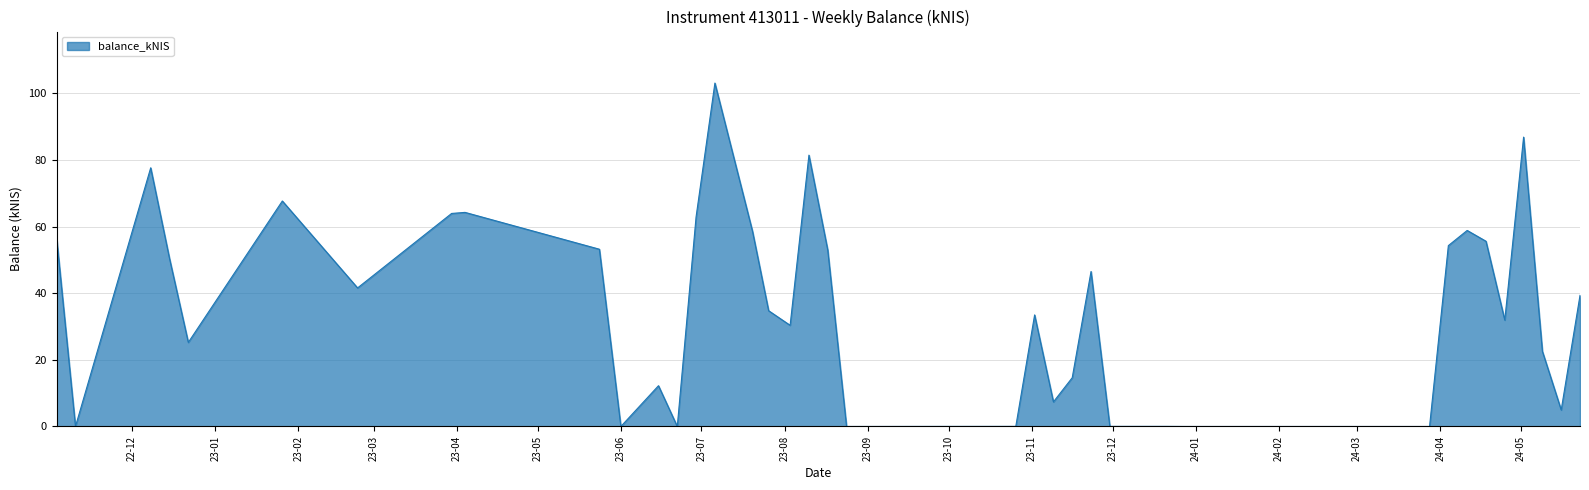

What is the difference between the maximum and minimum values?

103.1